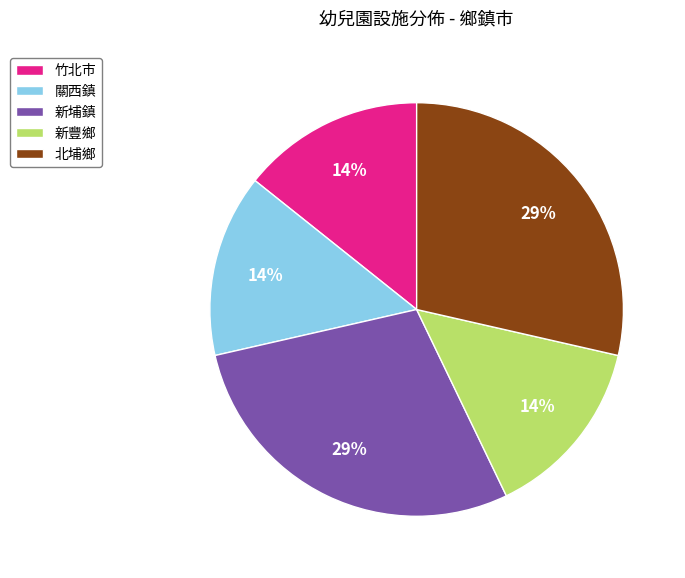

Combined, do 新埔鎮 and 竹北市 account for over 50%?

No